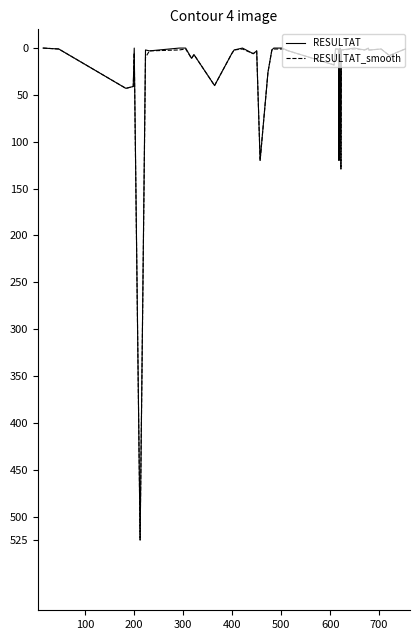

What is the highest value of the RESULTAT_smooth series?

525